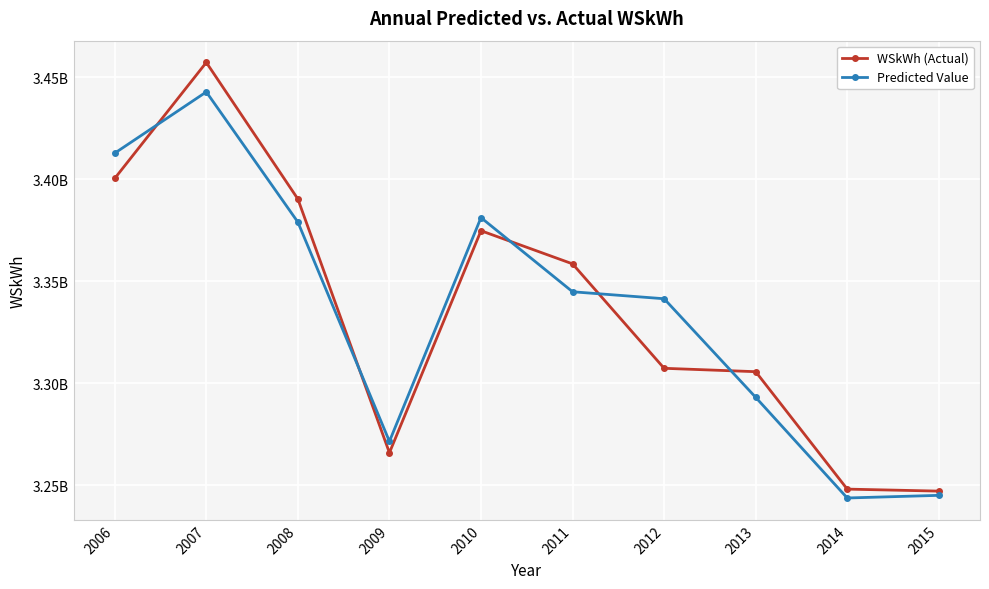

What is the spread (max minus min) of values at 2015?

2077671.8